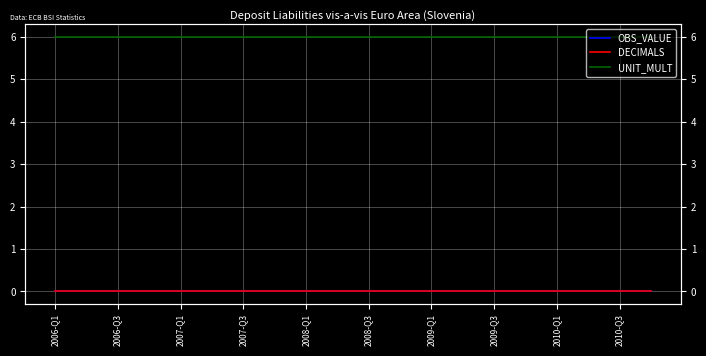

What is the greatest value displayed?

6